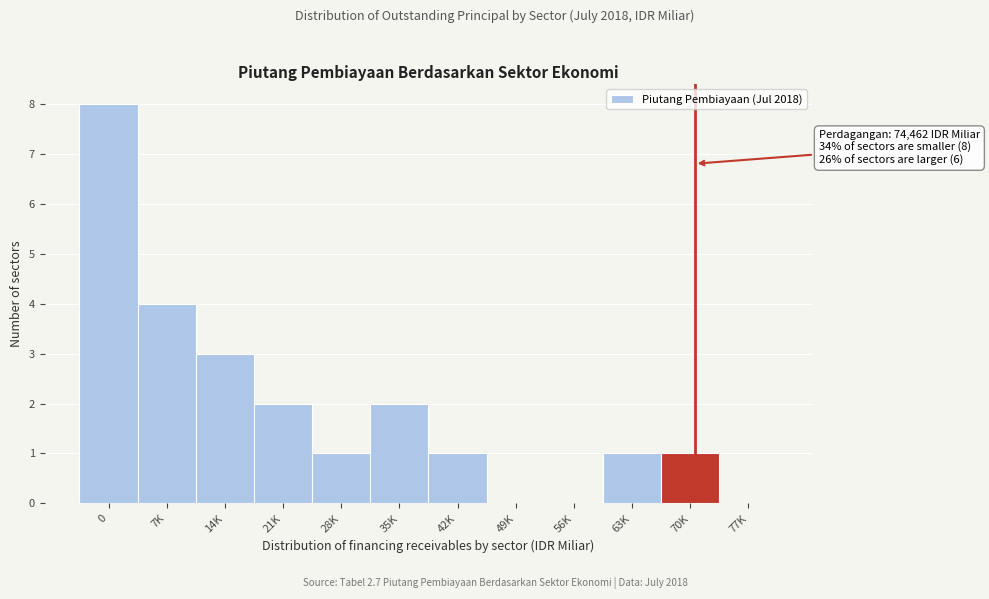

Reading left to right, extract all data points from this chart.

0=8	7K=4	14K=3	21K=2	28K=1	35K=2	42K=1	49K=0	56K=0	63K=1	70K=1	77K=0